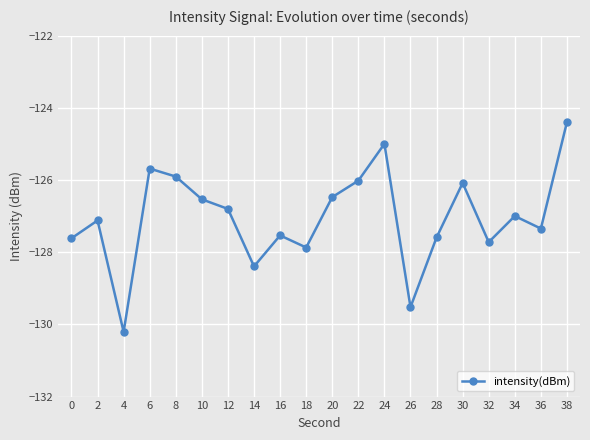

At which category does the data reach its first local peak?

2